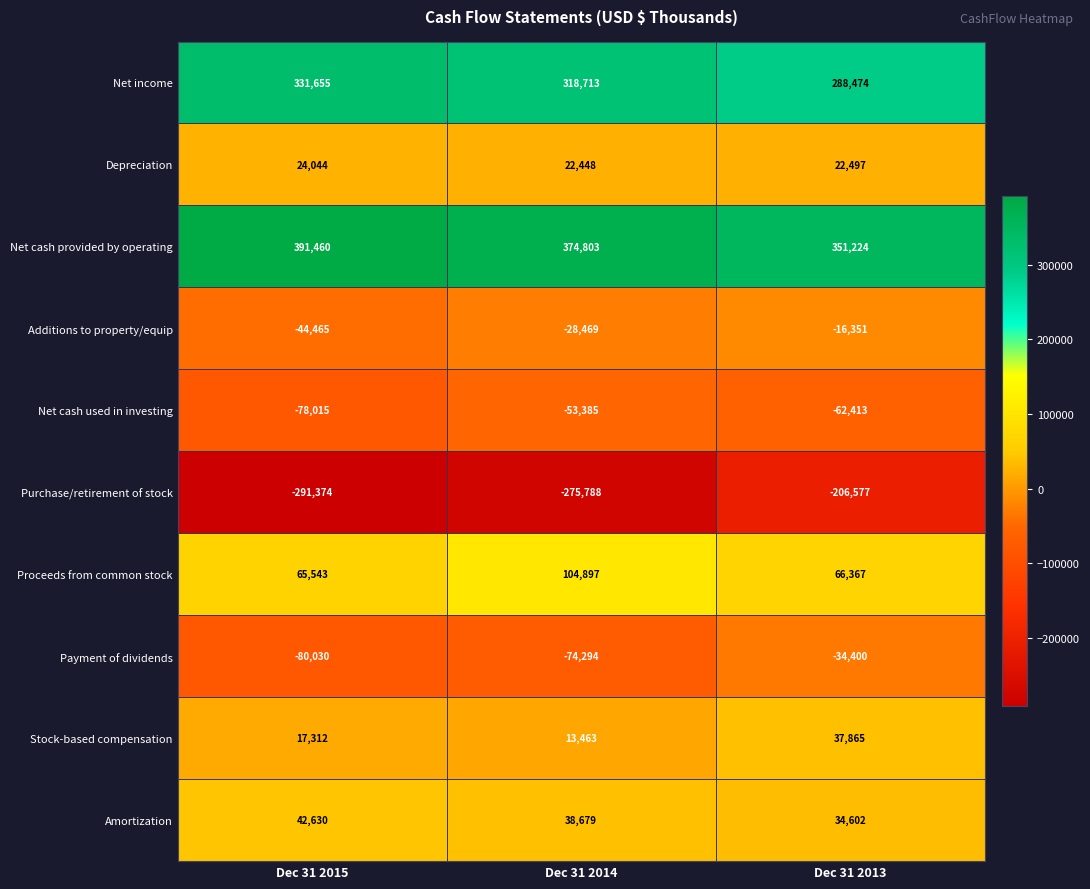

What is the difference between the highest and lowest values at Dec 31 2015?

682834